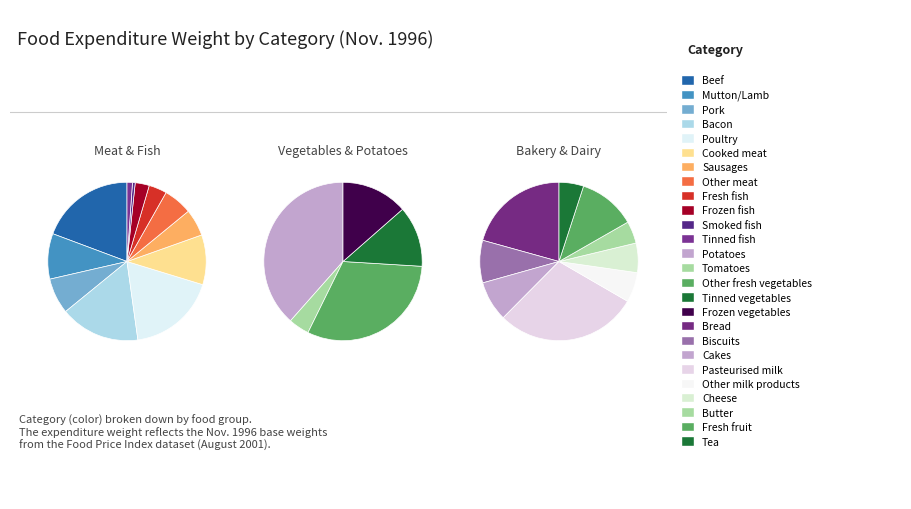

How many slices are in this pie chart?

26